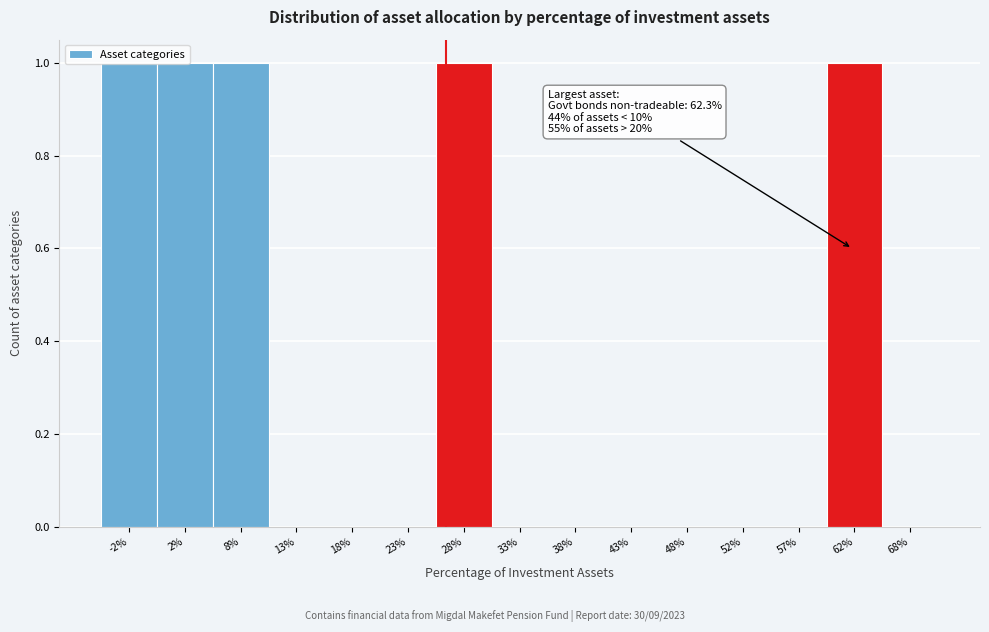

Between 62% and 48%, which is larger?

62%